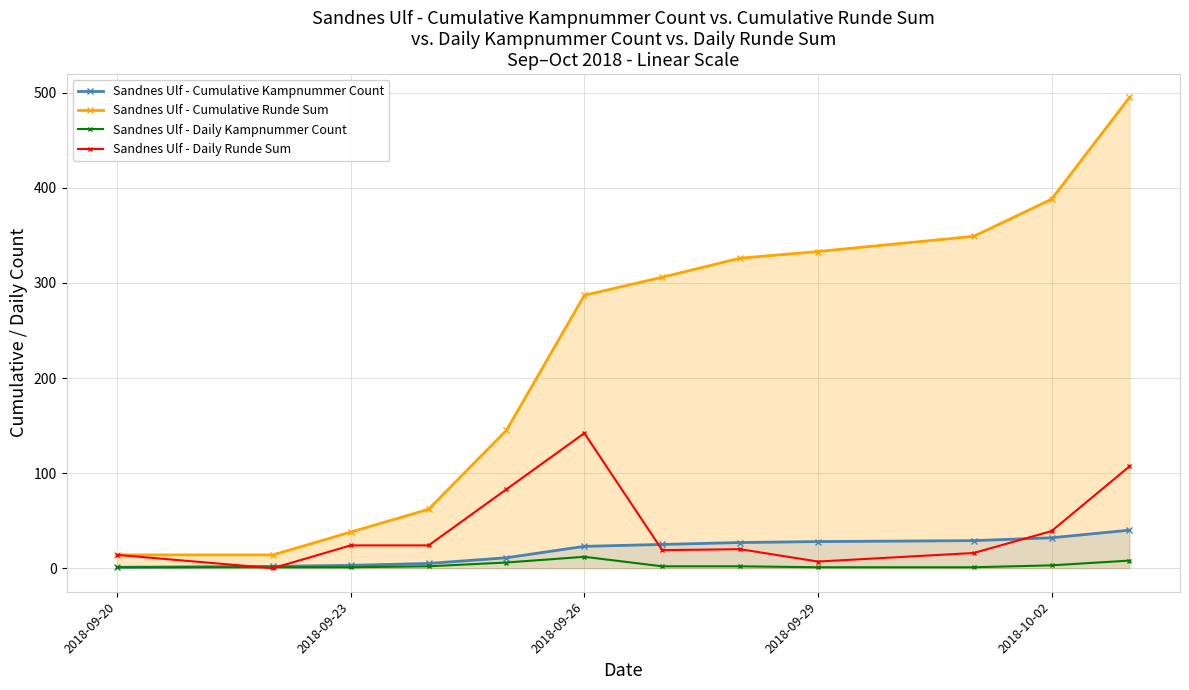

Which series has the widest spread of values?

Sandnes Ulf - Cumulative Runde Sum